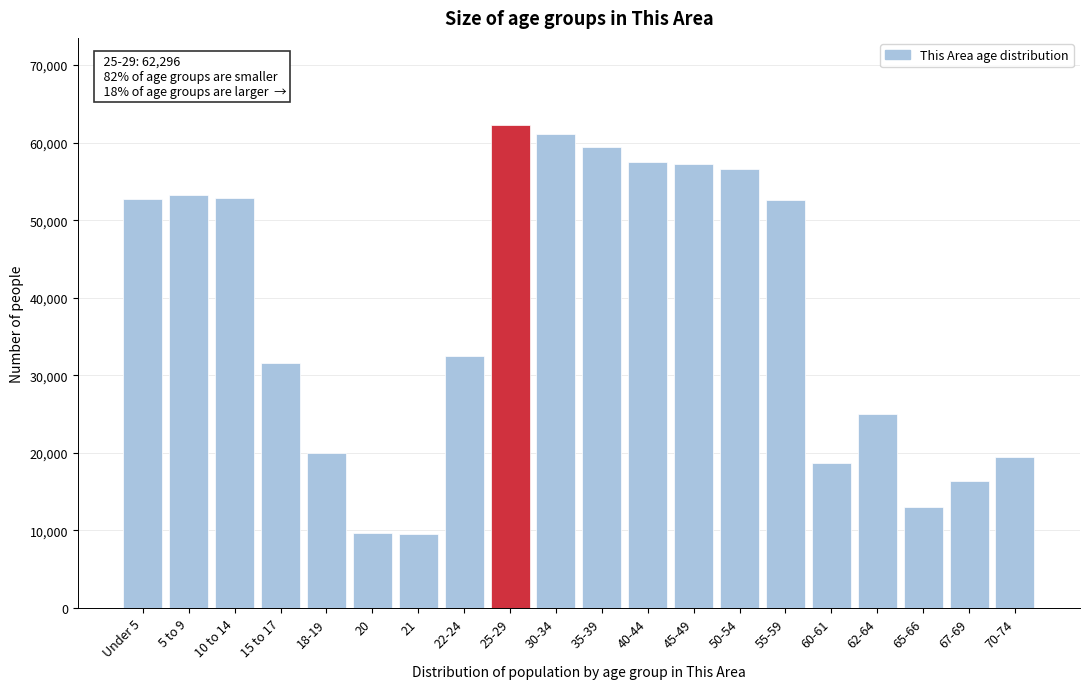

Approximately how many times larger is the value at 22-24 compared to 55-59?

0.6